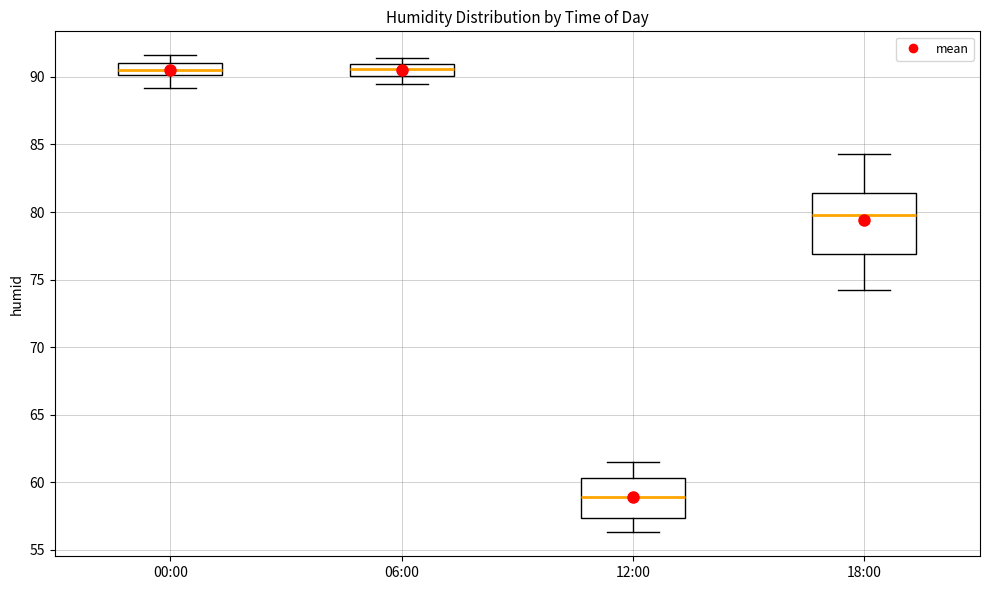

Comparing the boxes themselves (not the whiskers), which one is the tallest?

18:00